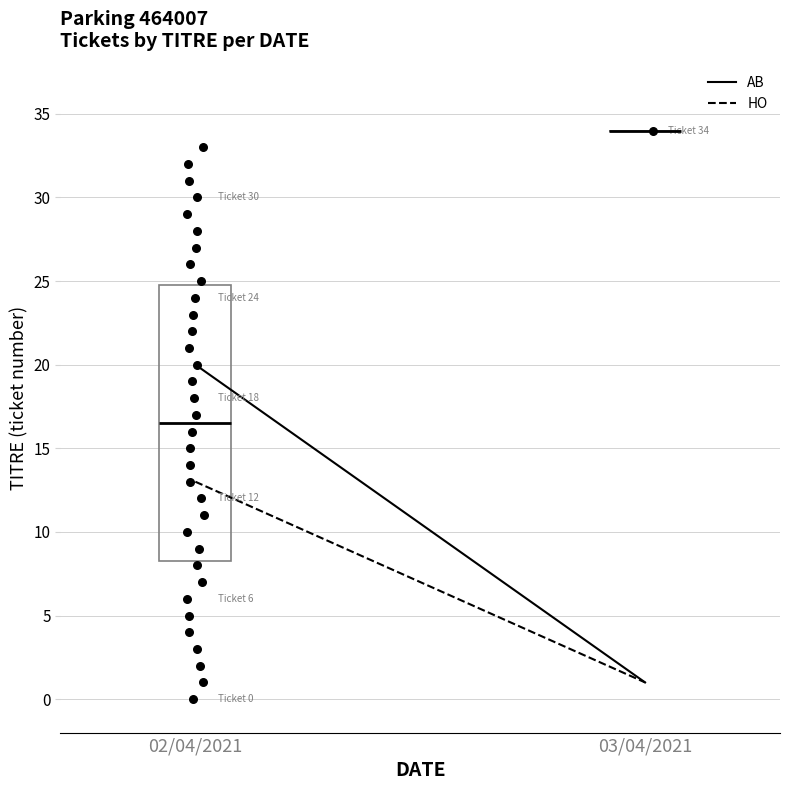

At which category is the sum across all series the highest?

02/04/2021